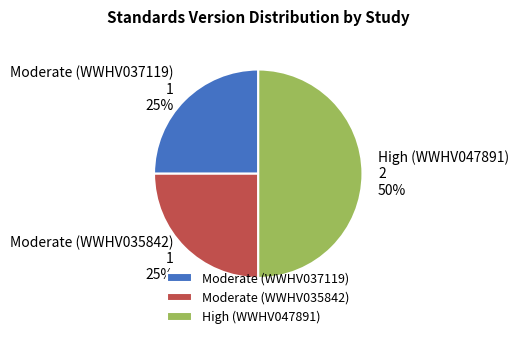

How many slices are in this pie chart?

3